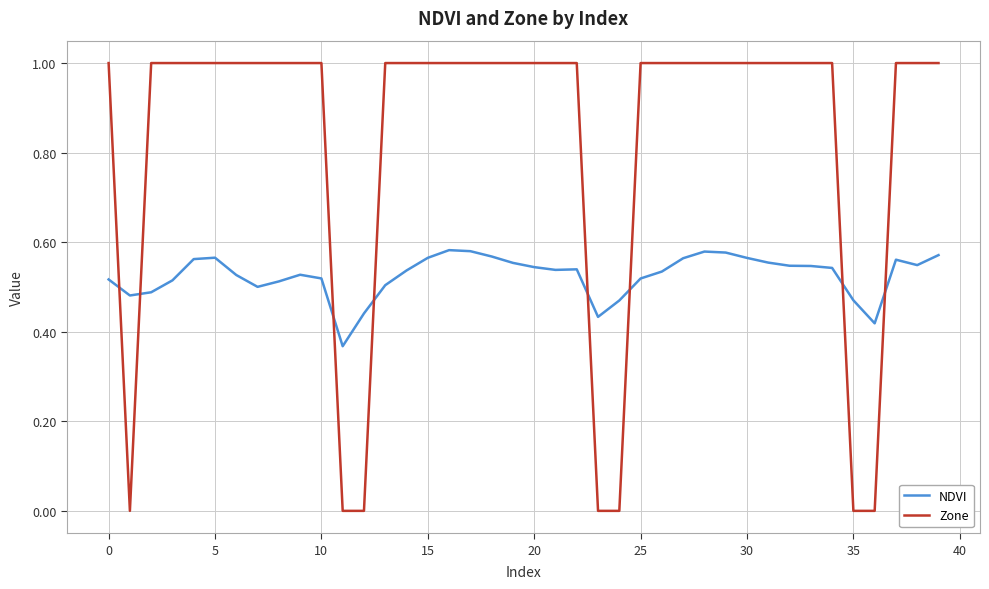

True or false: NDVI and Zone cross at least once.

True